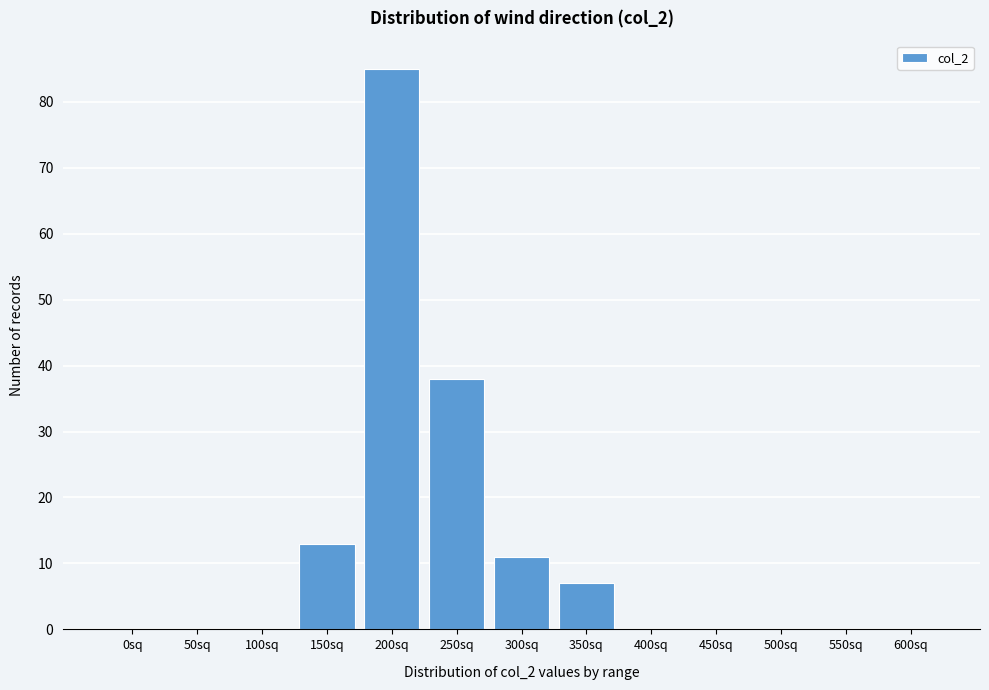

Reading left to right, transcribe all the data shown in this chart.

0sq=0	50sq=0	100sq=0	150sq=13	200sq=85	250sq=38	300sq=11	350sq=7	400sq=0	450sq=0	500sq=0	550sq=0	600sq=0